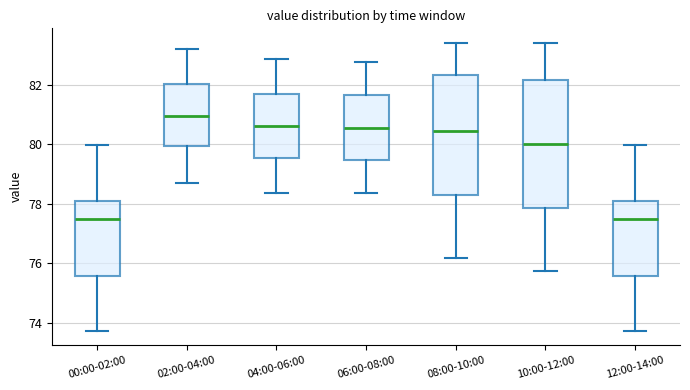

Reading left to right, transcribe this box plot: for each box, give where its median line is, the range the box spans, and where its two whiskers end, as read against the y-axis. The values are not printed on the chart, so give them approximately, as read against the axis.

00:00-02:00: median 77.4, box 75.6 to 78.0, whiskers 73.8 to 80.0
02:00-04:00: median 81.0, box 80.0 to 82.0, whiskers 78.6 to 83.2
04:00-06:00: median 80.6, box 79.6 to 81.6, whiskers 78.4 to 82.8
06:00-08:00: median 80.6, box 79.4 to 81.6, whiskers 78.4 to 82.8
08:00-10:00: median 80.4, box 78.4 to 82.4, whiskers 76.2 to 83.4
10:00-12:00: median 80.0, box 77.8 to 82.2, whiskers 75.8 to 83.4
12:00-14:00: median 77.4, box 75.6 to 78.0, whiskers 73.8 to 80.0